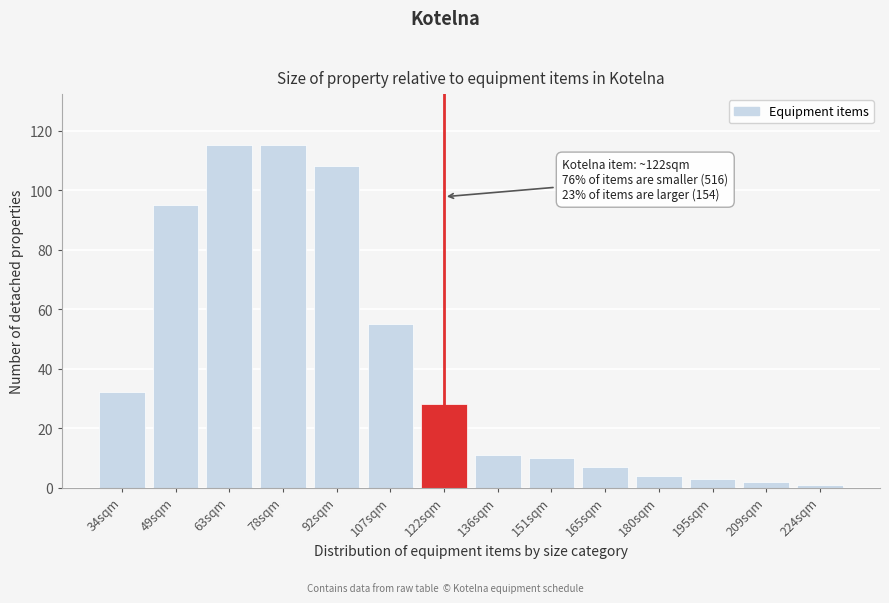

Reading left to right, list all the values displayed in this chart.

34sqm=32	49sqm=95	63sqm=115	78sqm=115	92sqm=108	107sqm=55	122sqm=28	136sqm=11	151sqm=10	165sqm=7	180sqm=4	195sqm=3	209sqm=2	224sqm=1